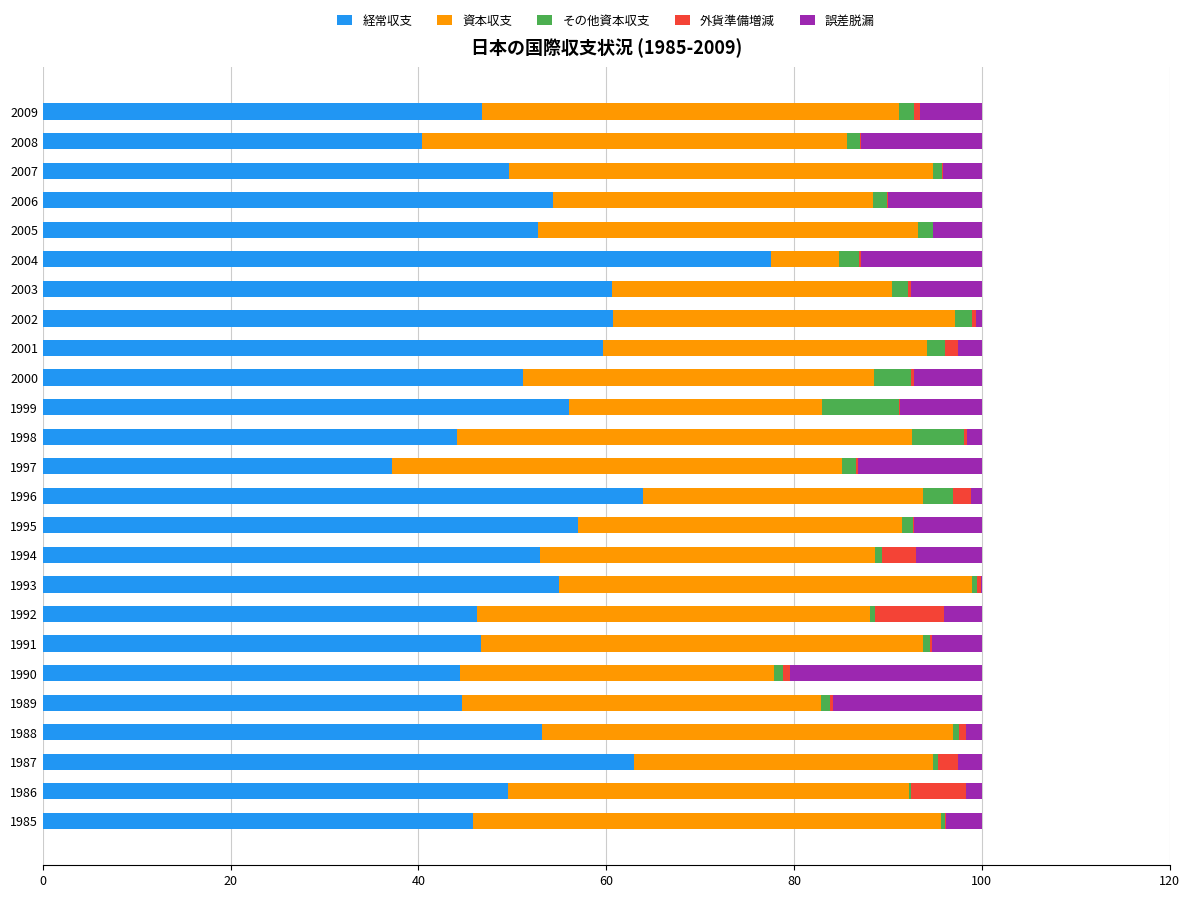

Which category has the highest value in the 経常収支 series?

2004